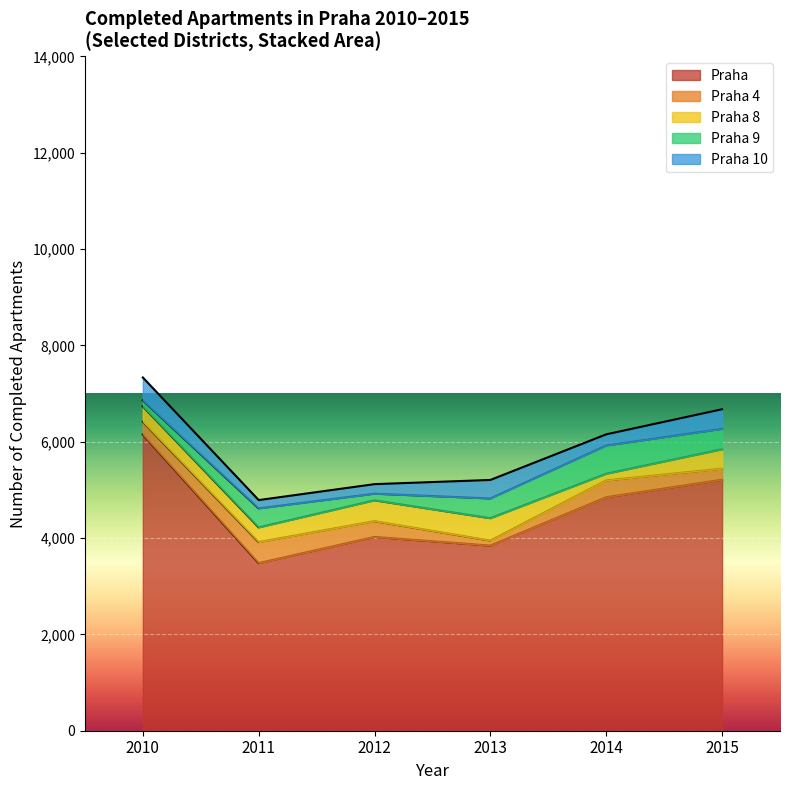

Reading right to left, extract all data points from this chart.

2011: 2015=5211	2014=4848	2013=3844	2012=4024	2011=3480	2010=6151
2012: 2015=5844	2014=5336	2013=4413	2012=4784	2011=4222	2010=6736
2013: 2015=5442	2014=5198	2013=3948	2012=4352	2011=3917	2010=6416
2014: 2015=6675	2014=6154	2013=5207	2012=5120	2011=4789	2010=7335
2015: 2015=6268	2014=5922	2013=4823	2012=4922	2011=4617	2010=6861